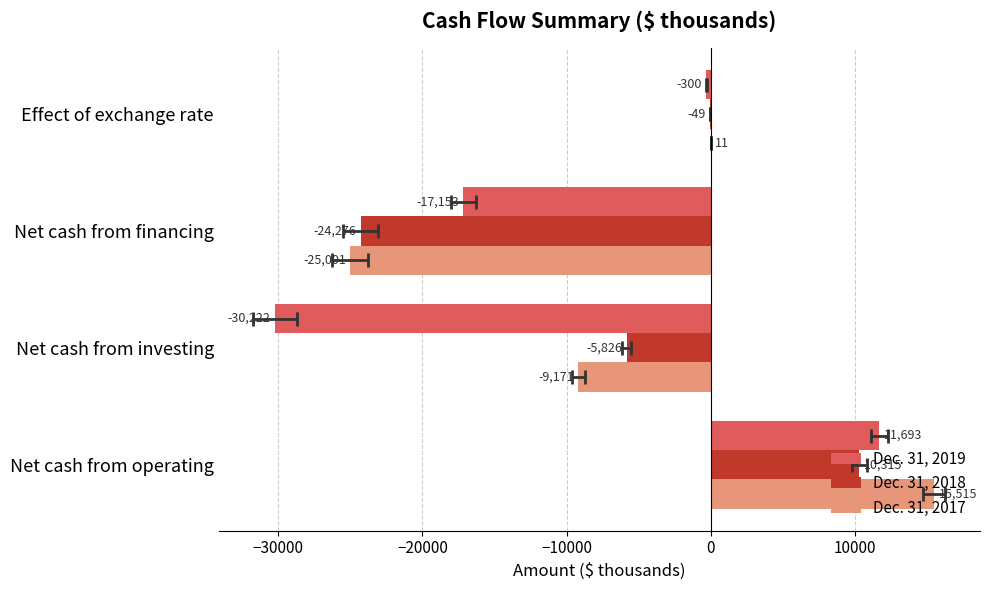

How many groups of bars are there?

4